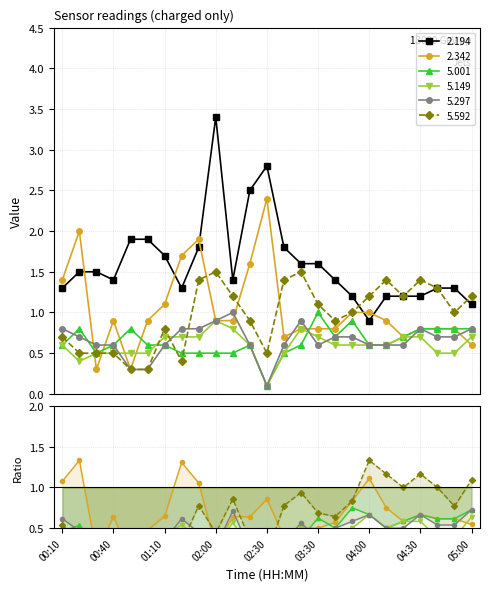

What position from the left is 04:20?

21